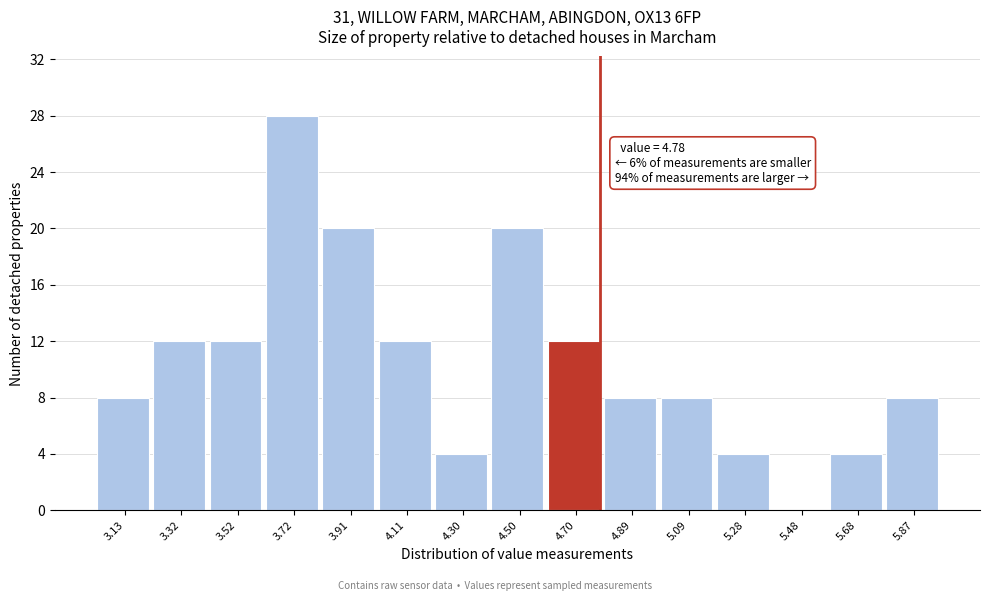

Over which range of the x-axis is the bar tallest?

3.618 to 3.814